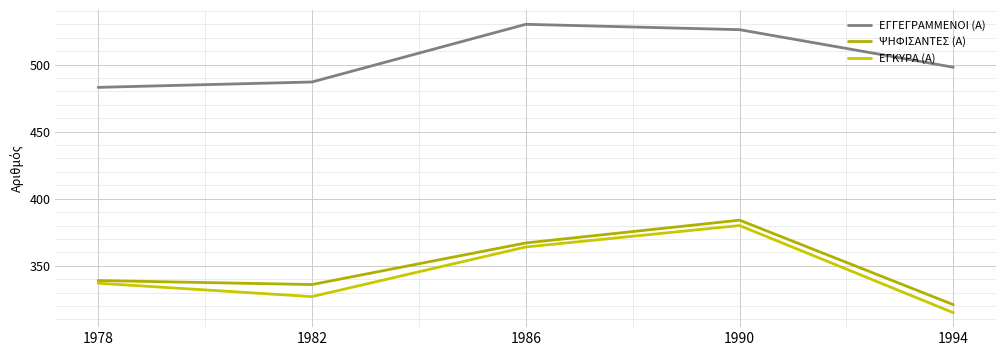

At how many categories does at least one series exceed 369?

5